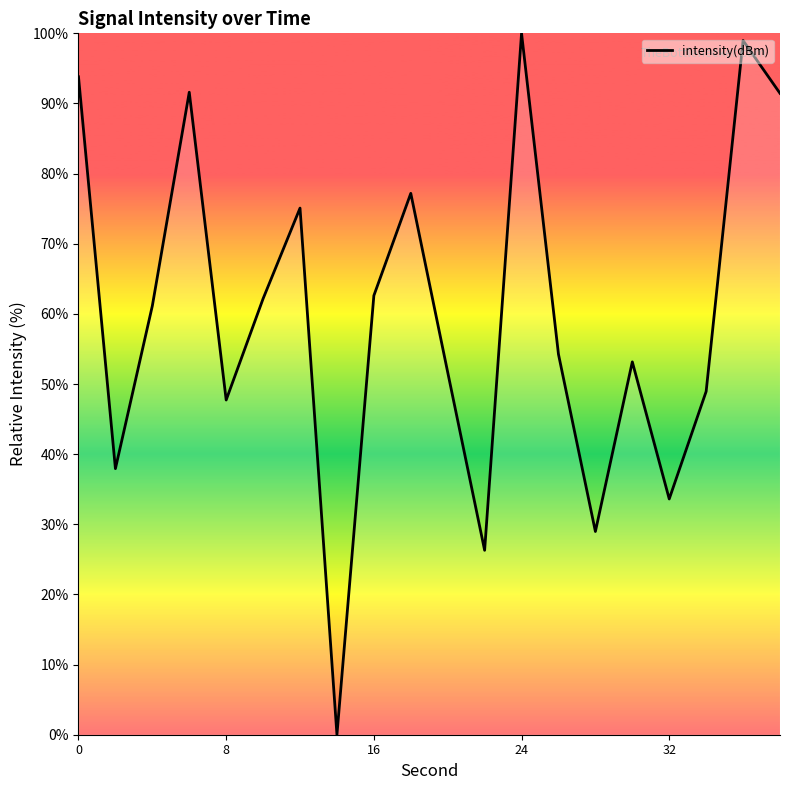

How many interior local valleys (lower than both neighbors) does the data have?

6